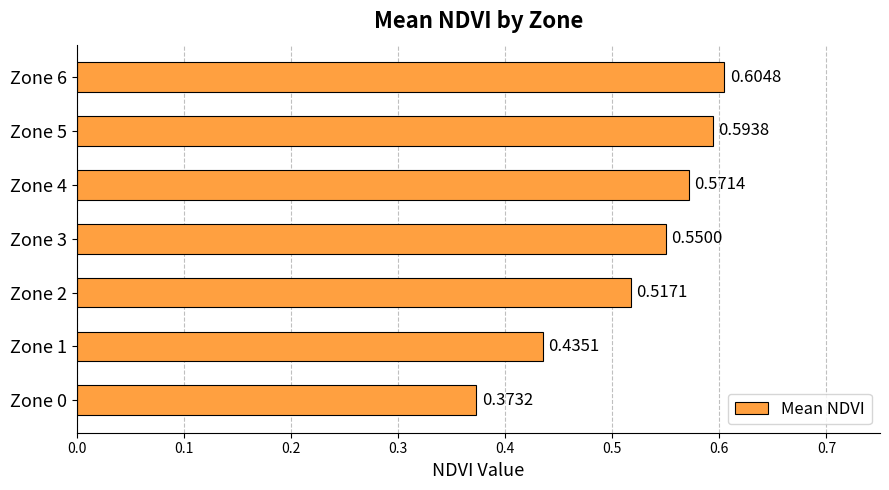

Are the bars horizontal?

Yes